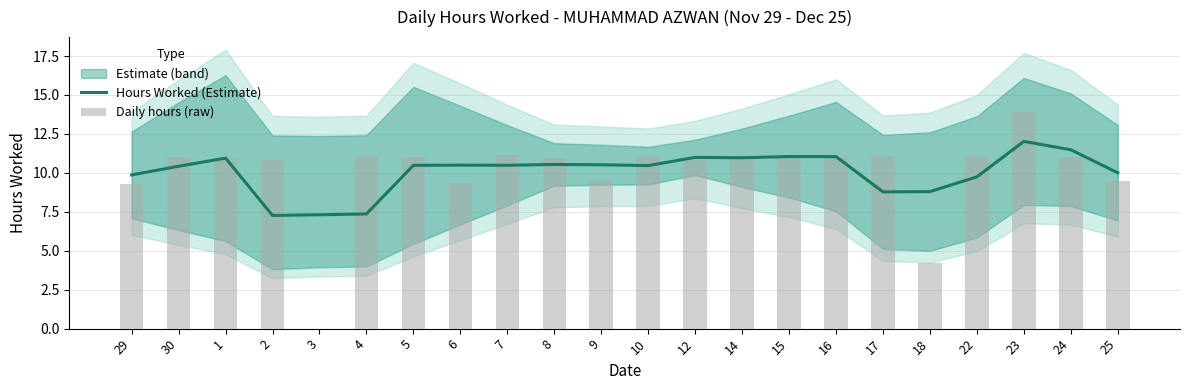

Is the value of Hours Worked (Estimate) at 29 greater than the value of Daily hours (raw) at 23?

No